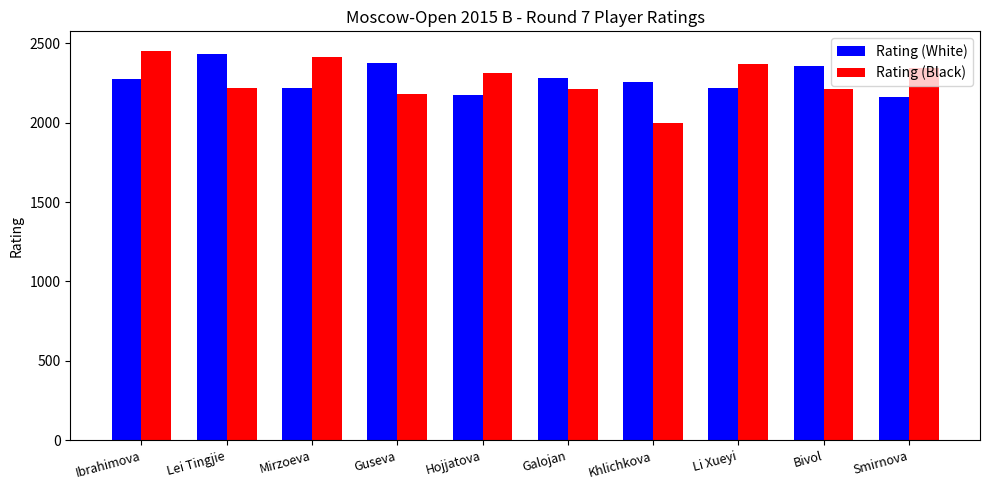

What is the average value of the Rating (Black) series?

2270